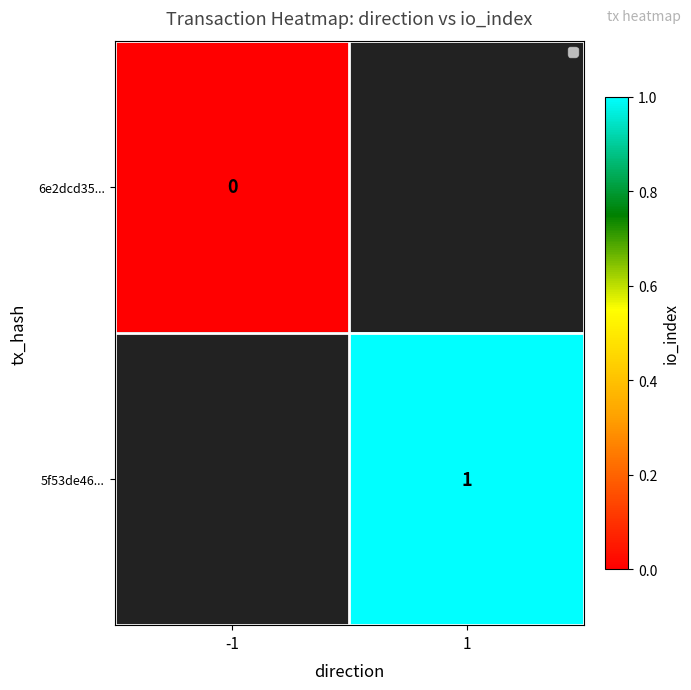

The value of 5f53de46... at 1 is 1. True or false?

True